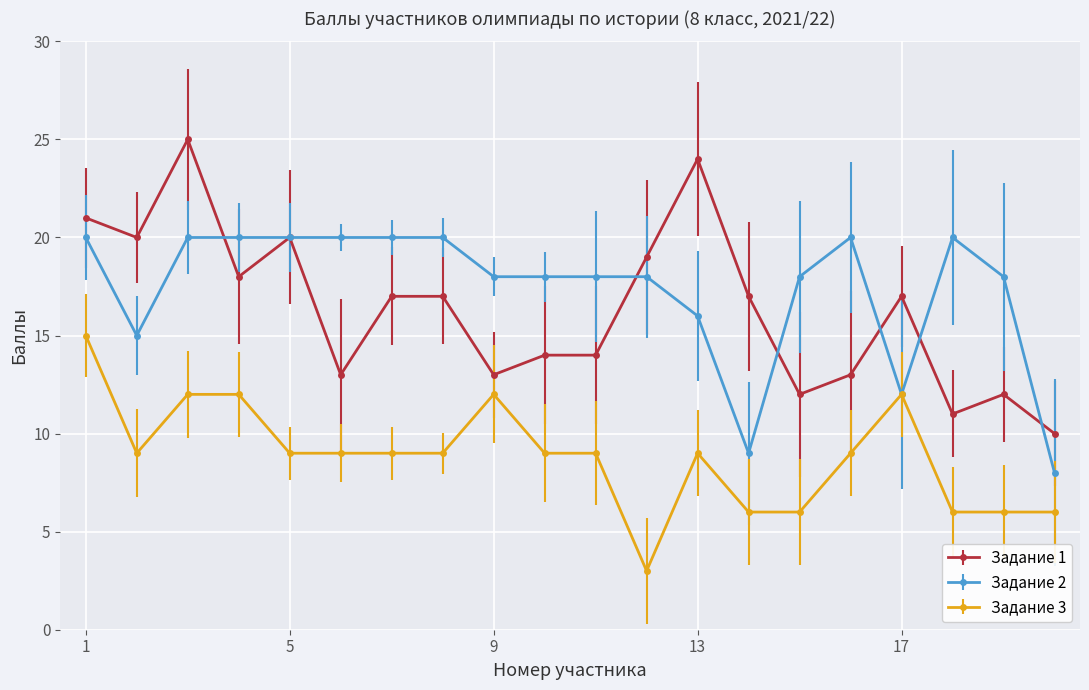

What is the difference between the maximum and minimum values in the Задание 1 series?

15